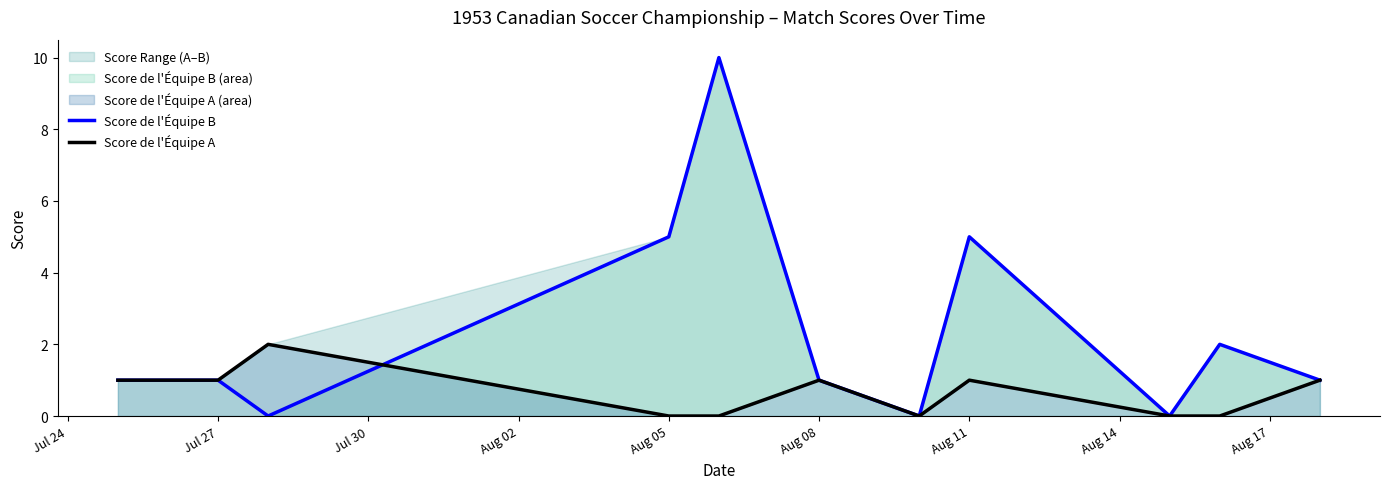

How many lines are shown in the chart?

2